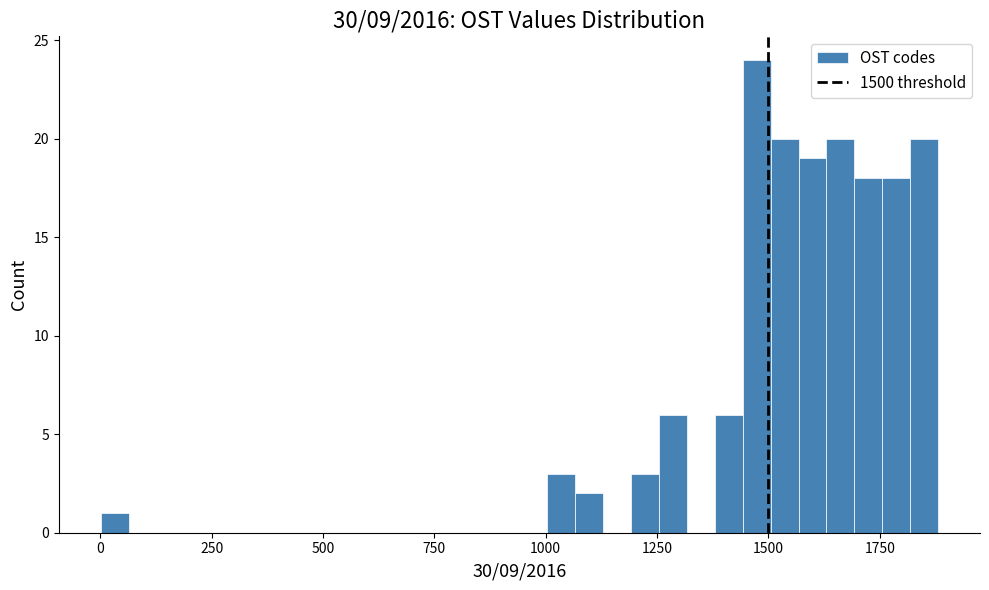

Read against the x-axis, roughly where is the centre of the tallest bar?

1450